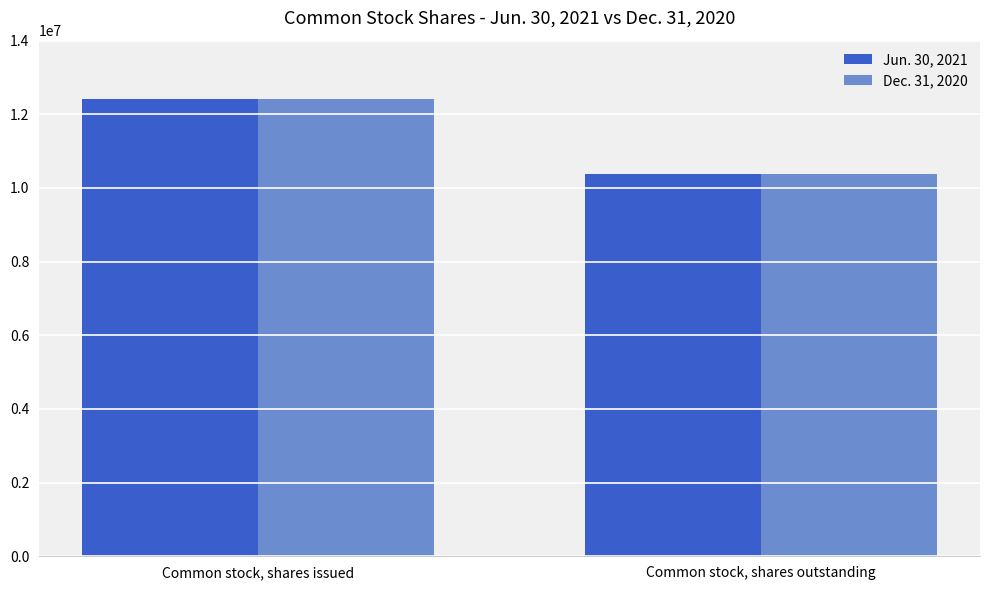

What is the total value across all series at Common stock, shares outstanding?

20764030